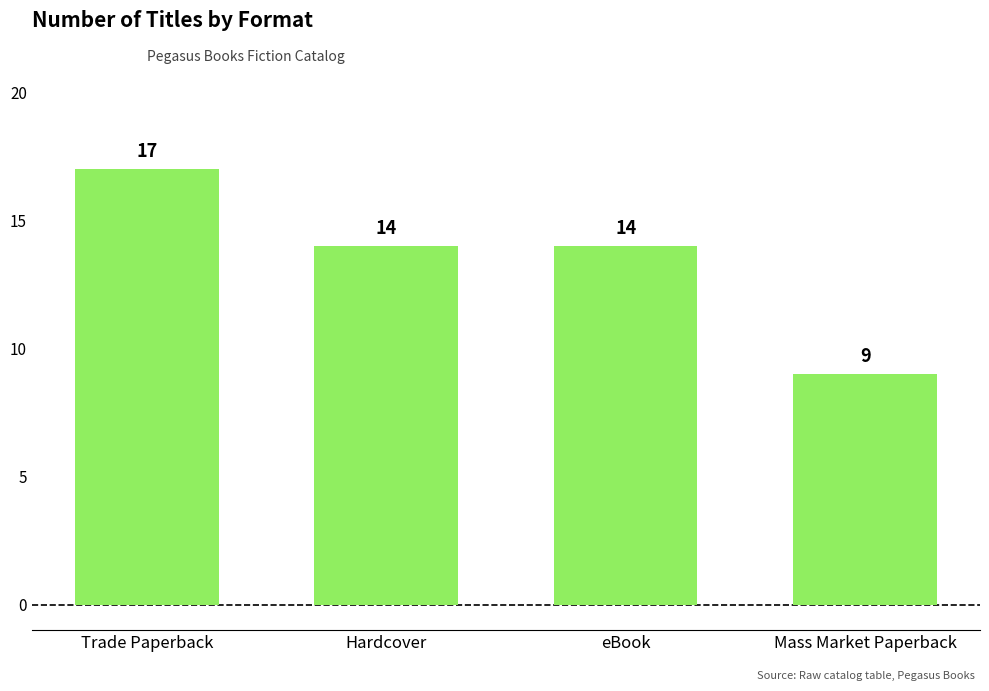

What value does the data have at Mass Market Paperback?

9